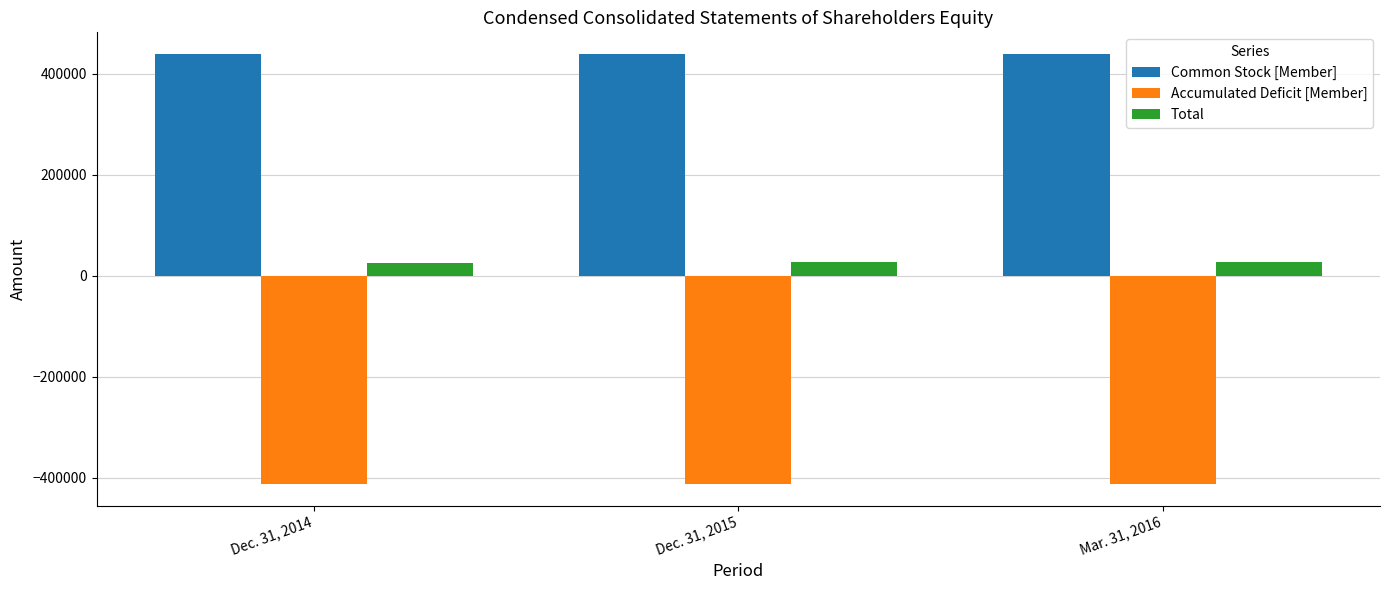

How many data points in Accumulated Deficit [Member] are less than -412514?

1